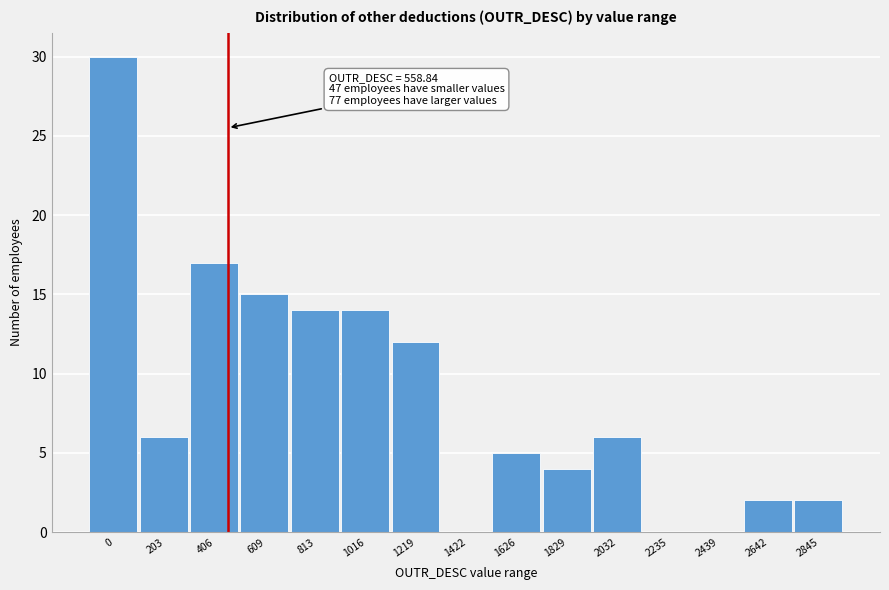

Reading left to right, what are all the values shown in this chart?

0=30	203=6	406=17	609=15	813=14	1016=14	1219=12	1422=0	1626=5	1829=4	2032=6	2235=0	2439=0	2642=2	2845=2